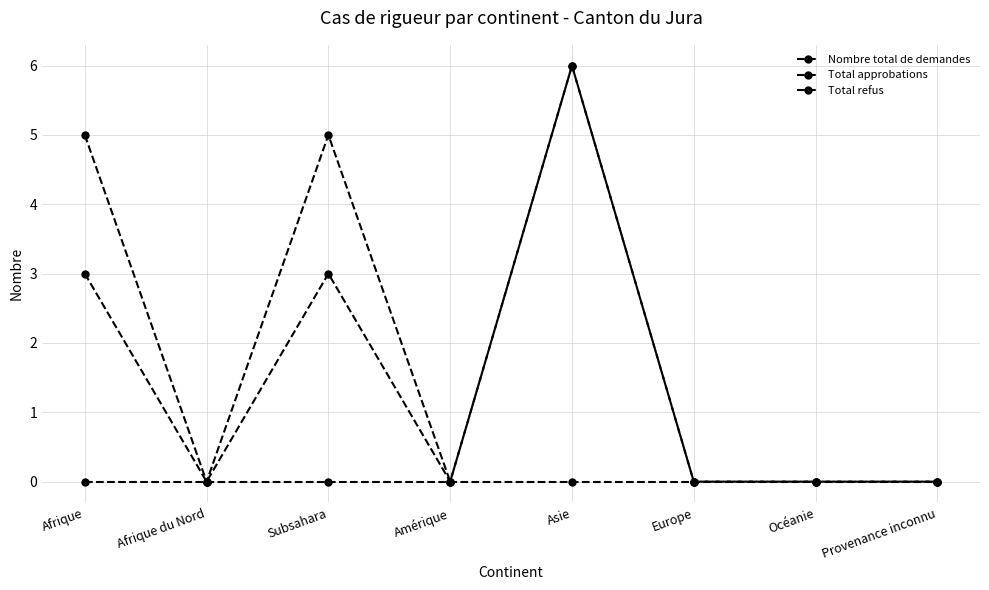

Which series changed the most between Afrique du Nord and Océanie?

Nombre total de demandes